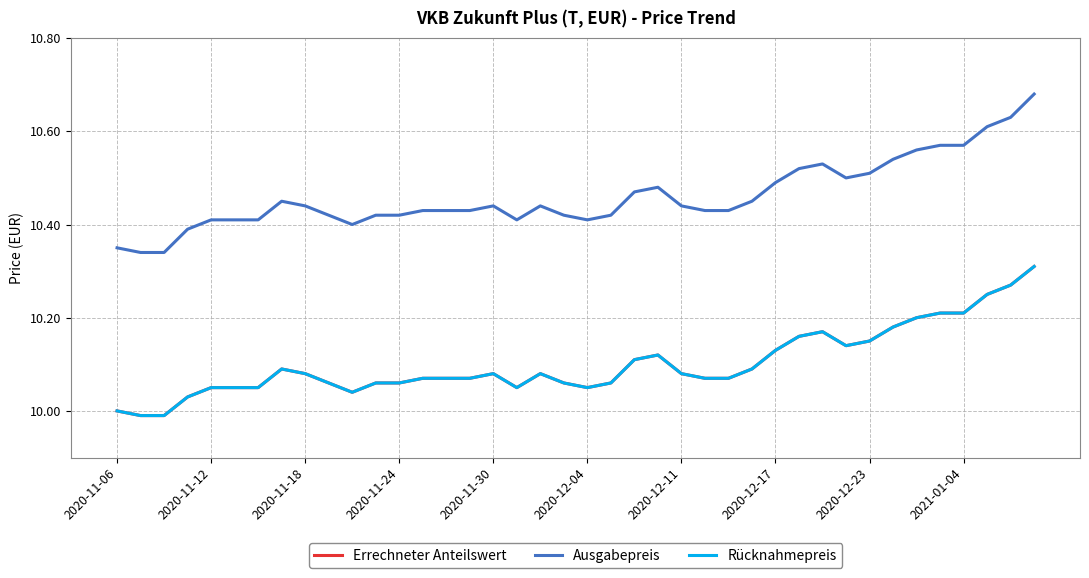

At which label does Errechneter Anteilswert reach its minimum?

2020-11-12